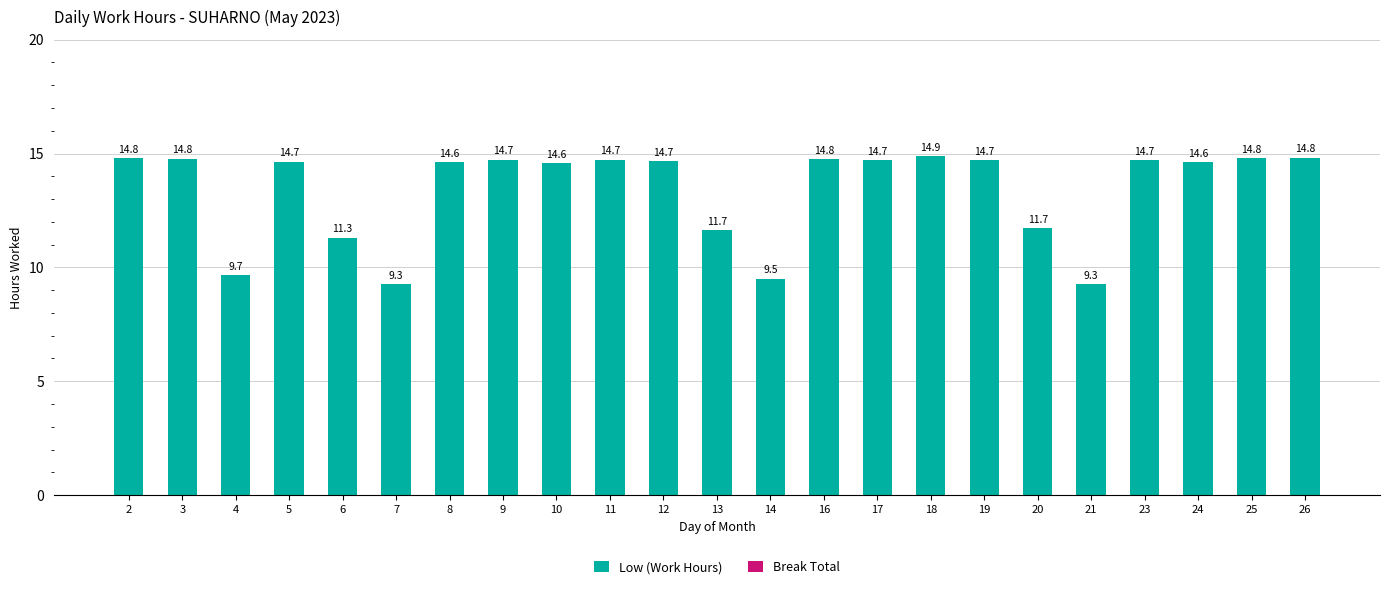

What is the difference between the maximum and minimum values?

5.6